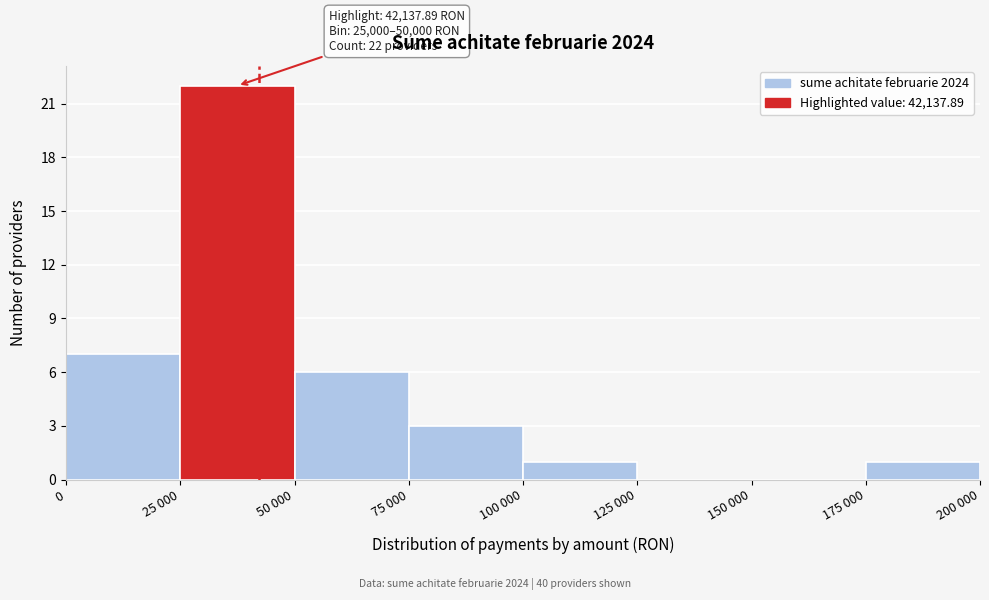

Reading left to right, list all the values displayed in this chart.

0=7	25 000=22	50 000=6	75 000=3	100 000=1	125 000=0	150 000=0	175 000=1